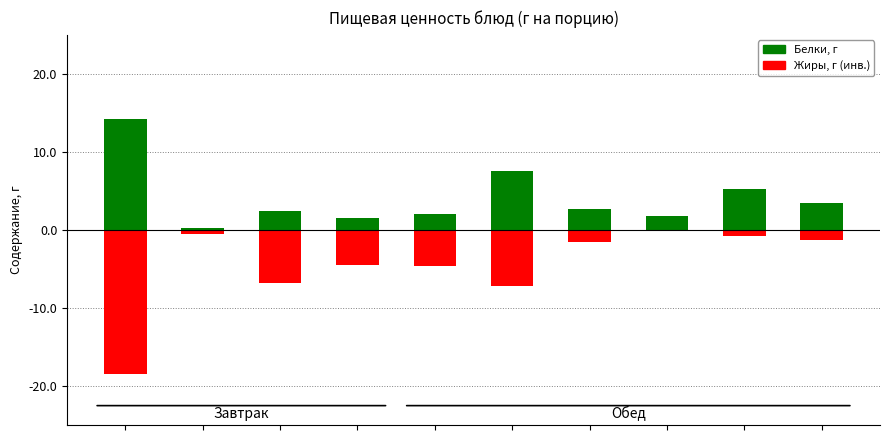

Which series has the largest total across all categories?

Белки